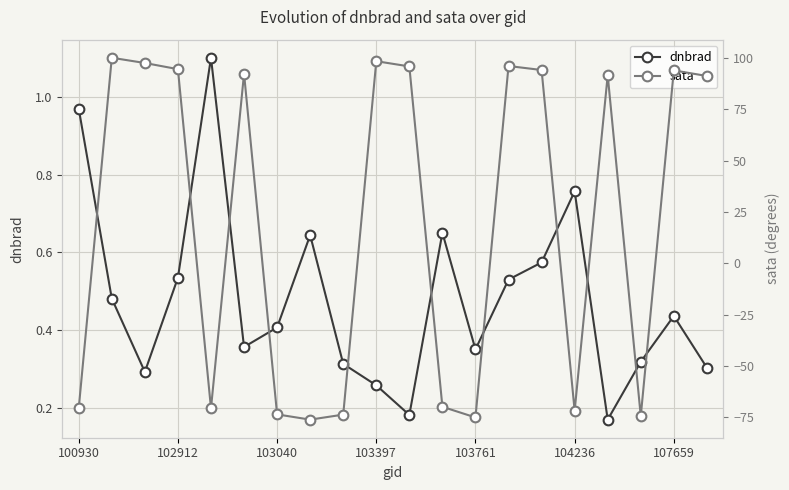

Reading left to right, list all the values displayed in this chart.

dnbrad: 1.0	0.5	0.3	0.5	1.1	0.4	0.4	0.6	0.3	0.3	0.2	0.7	0.4	0.5	0.6	0.8	0.2	0.3	0.4	0.3
sata: -70.6	100.1	97.6	94.6	-70.6	92.4	-73.6	-76.1	-73.7	98.5	95.9	-69.9	-75.1	96.1	94.2	-71.8	91.6	-74.4	94.0	91.3